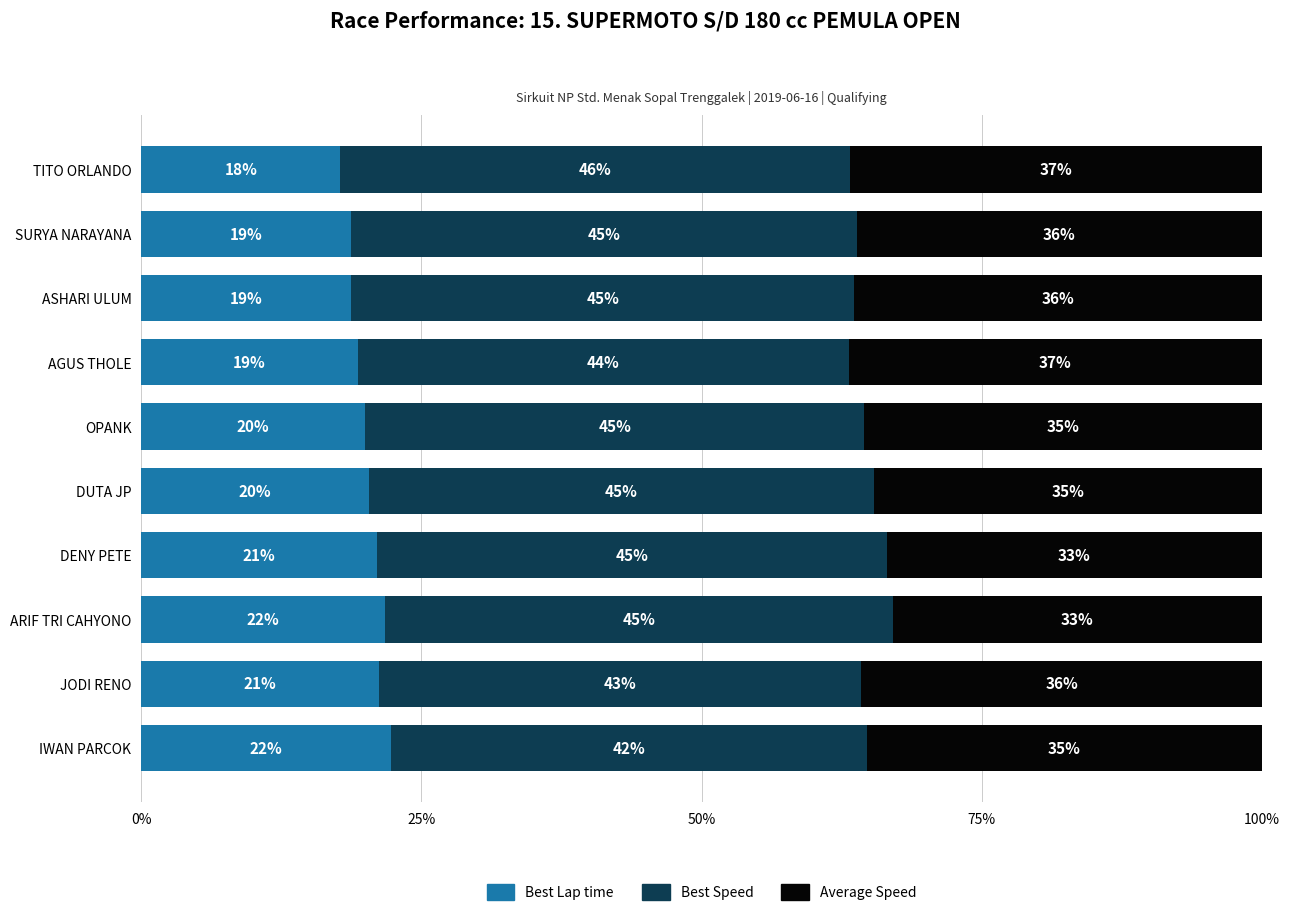

What is the total value across all series at SURYA NARAYANA?

100.0